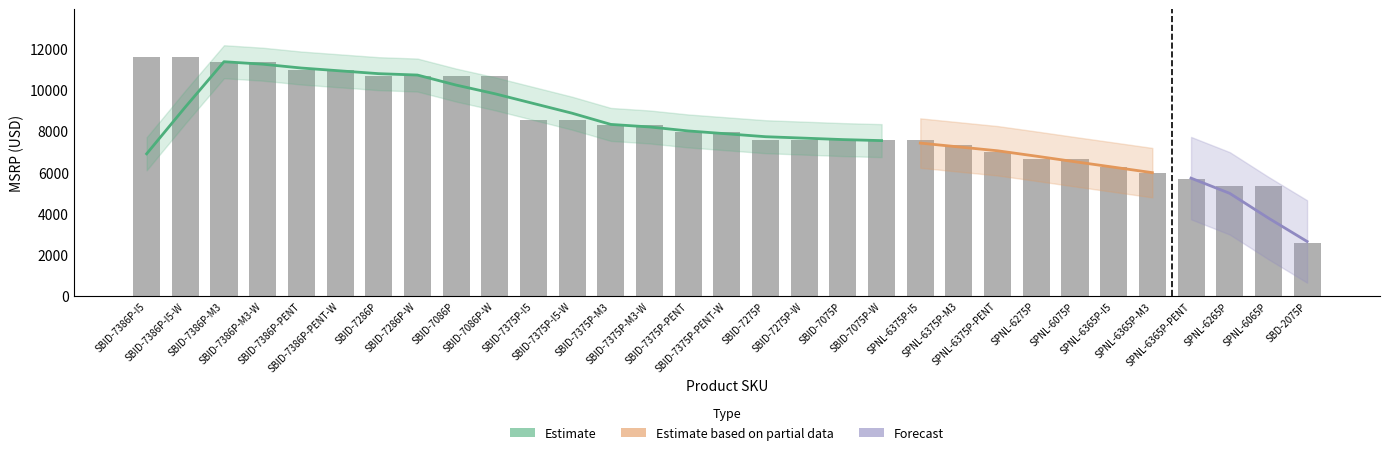

Reading left to right, extract all data points from this chart.

11599	11599	11349	11349	10999	10999	10665	10665	10665	10665	8565	8565	8299	8299	7949	7949	7599	7599	7599	7599	7599	7349	6999	6665	6665	6289	5999	5679	5335	5335	2599